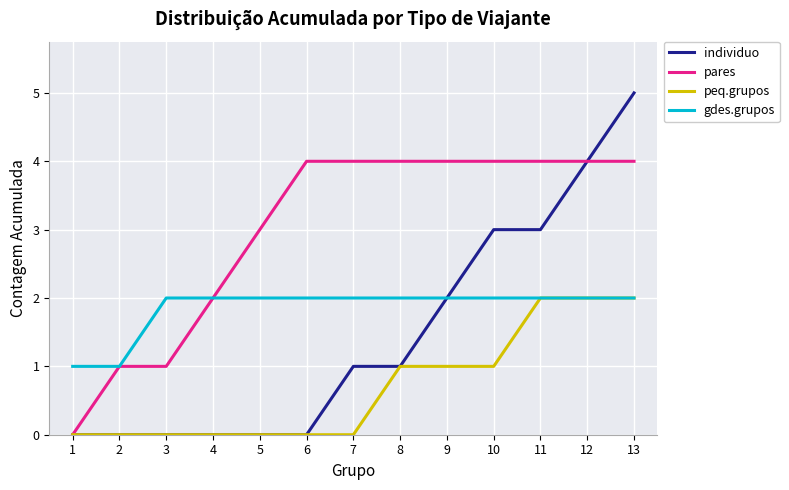

What is the maximum value for gdes.grupos?

2